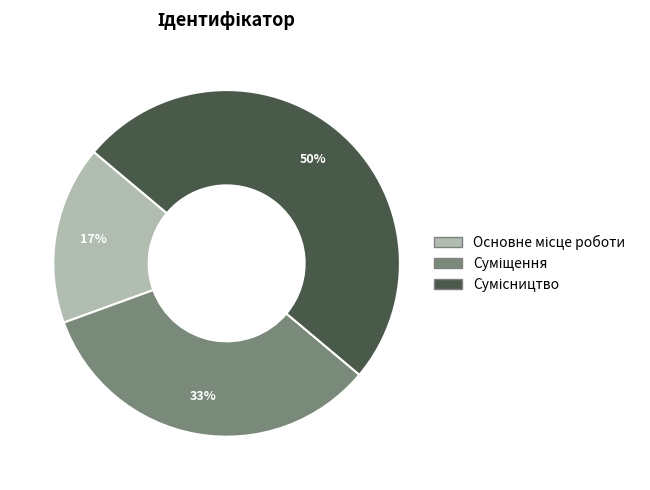

To the nearest percent, what is the difference between the largest and smallest slice percentages?

33%